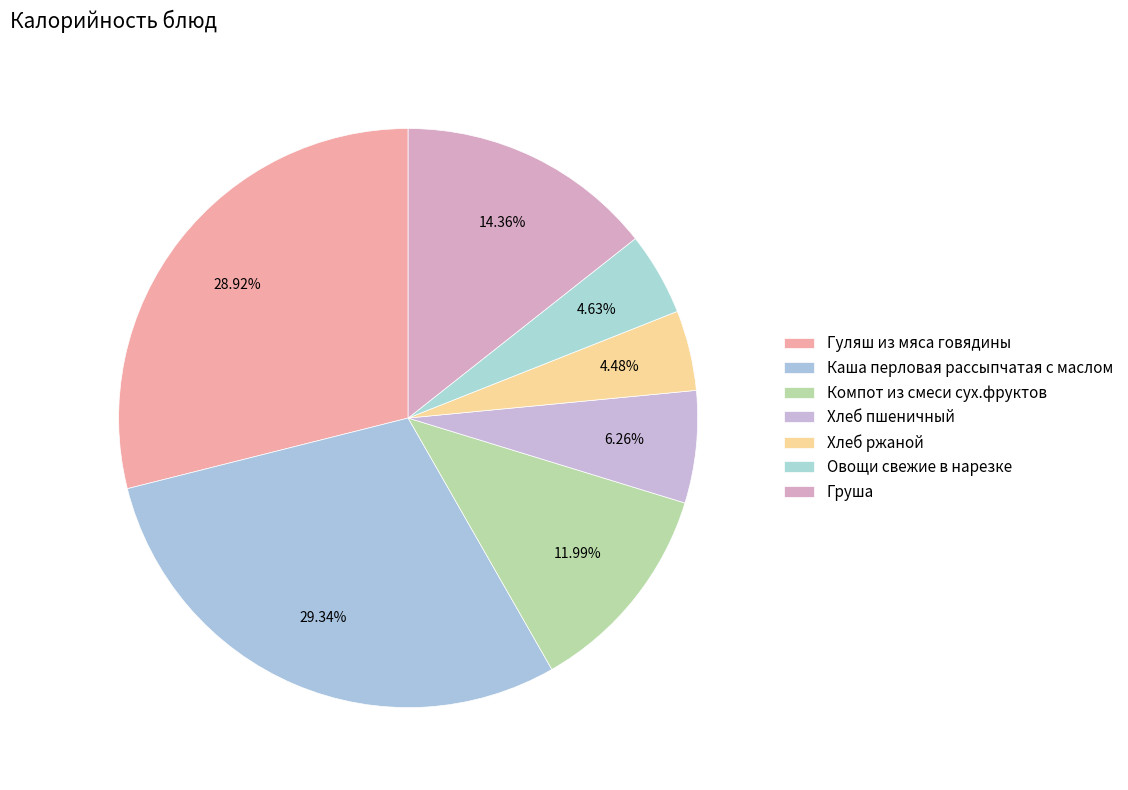

Which has a higher value, Груша or Каша перловая рассыпчатая с маслом?

Каша перловая рассыпчатая с маслом